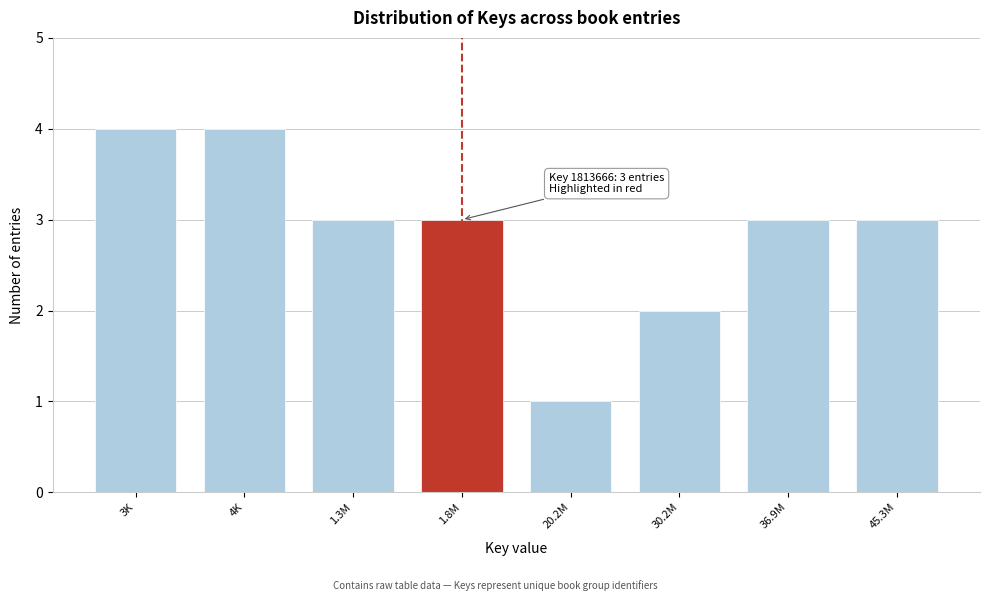

Reading right to left, what are all the values shown in this chart?

45.3M=3	36.9M=3	30.2M=2	20.2M=1	1.8M=3	1.3M=3	4K=4	3K=4